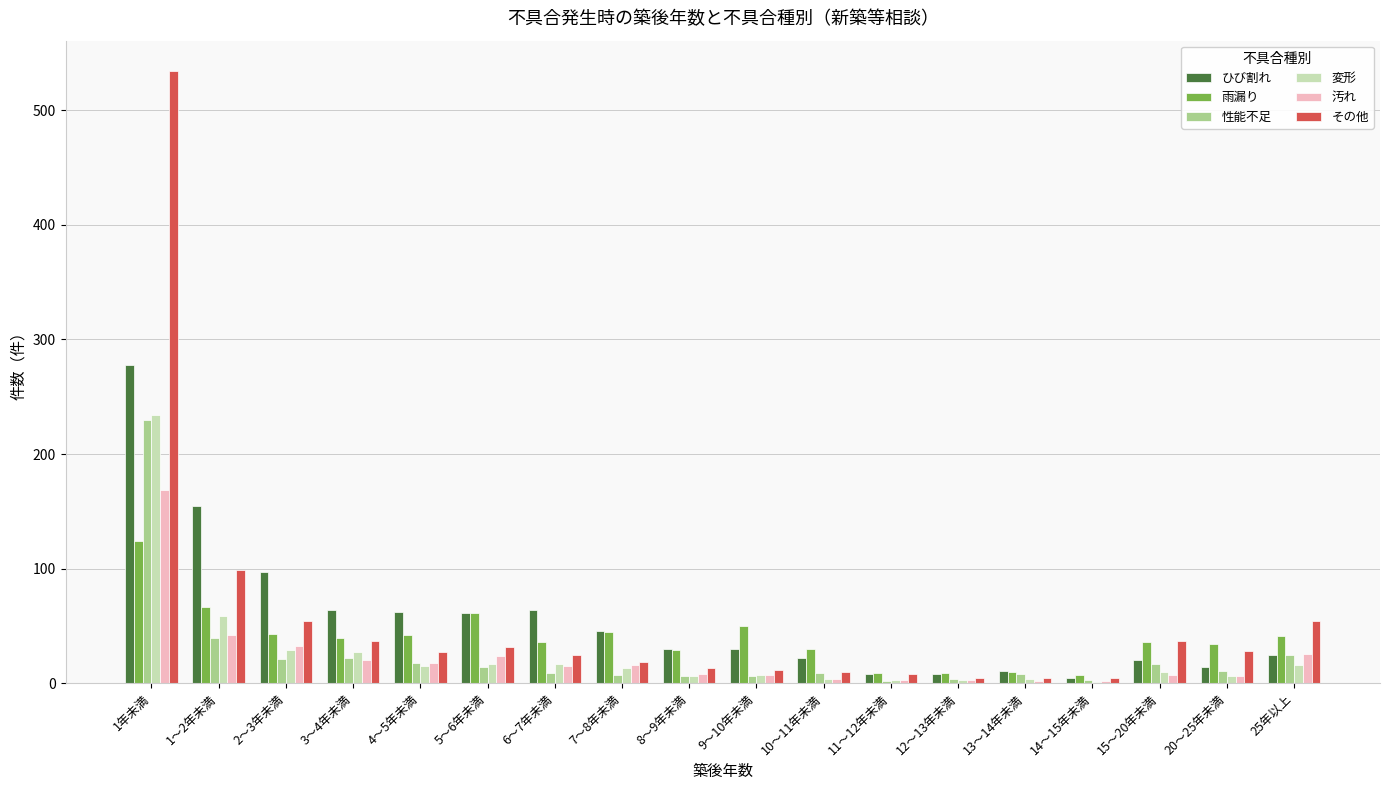

Count the number of categories in the chart.

18